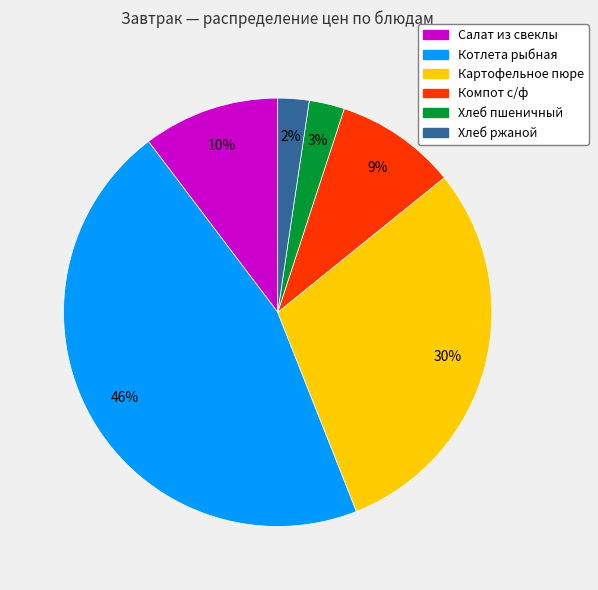

What percentage is the Котлета рыбная slice, to the nearest percent?

46%